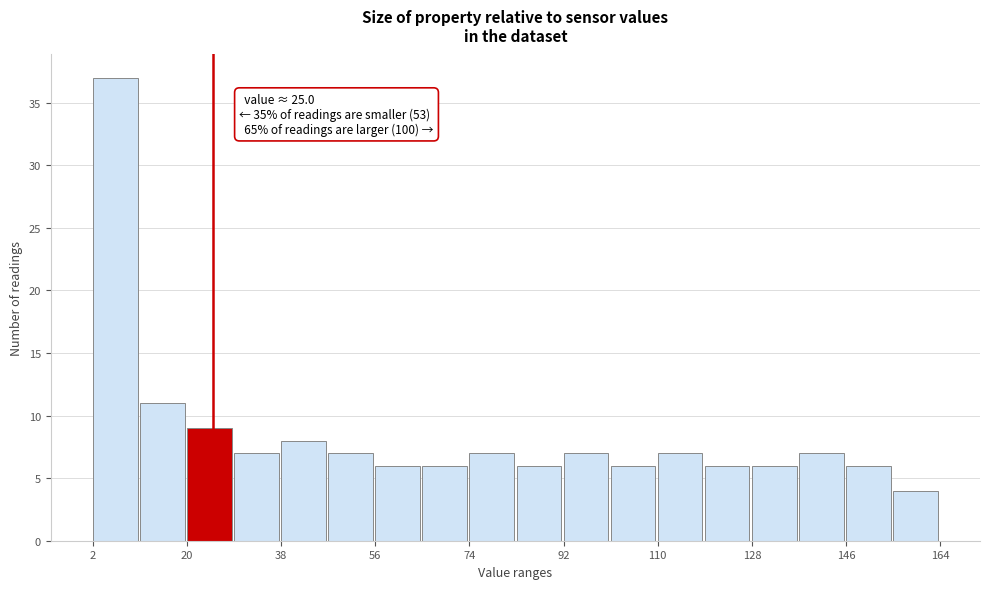

Which range on the x-axis has the tallest bar?

2 to 11